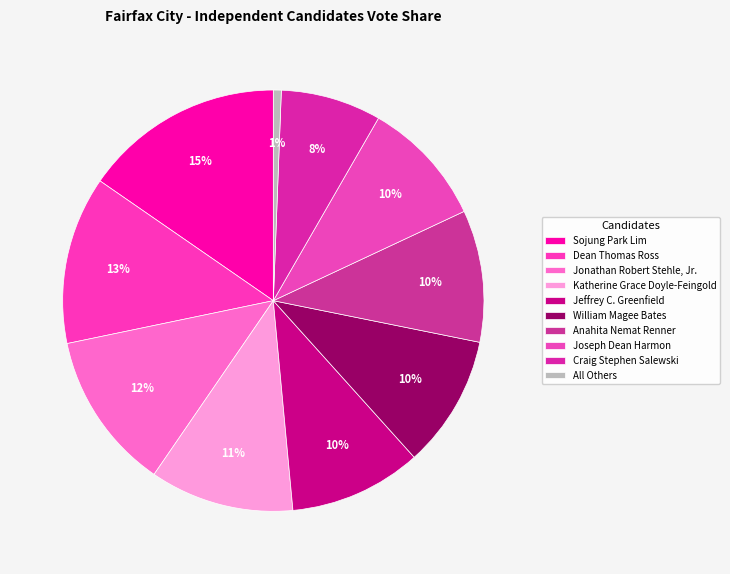

What percentage is NOT represented by Dean Thomas Ross?

87.1%